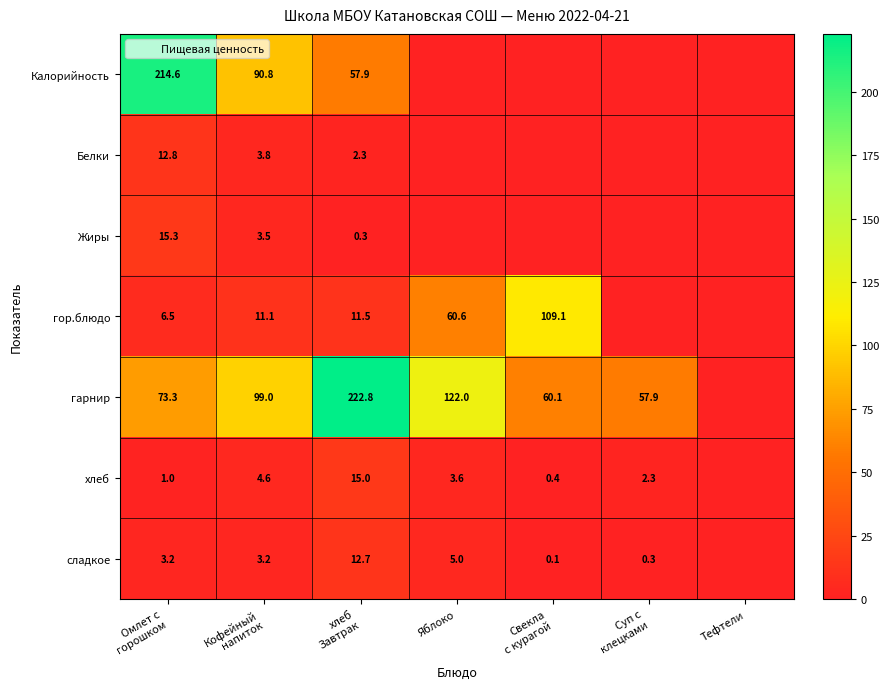

The value of Белки at Яблоко is -7.4. True or false?

False